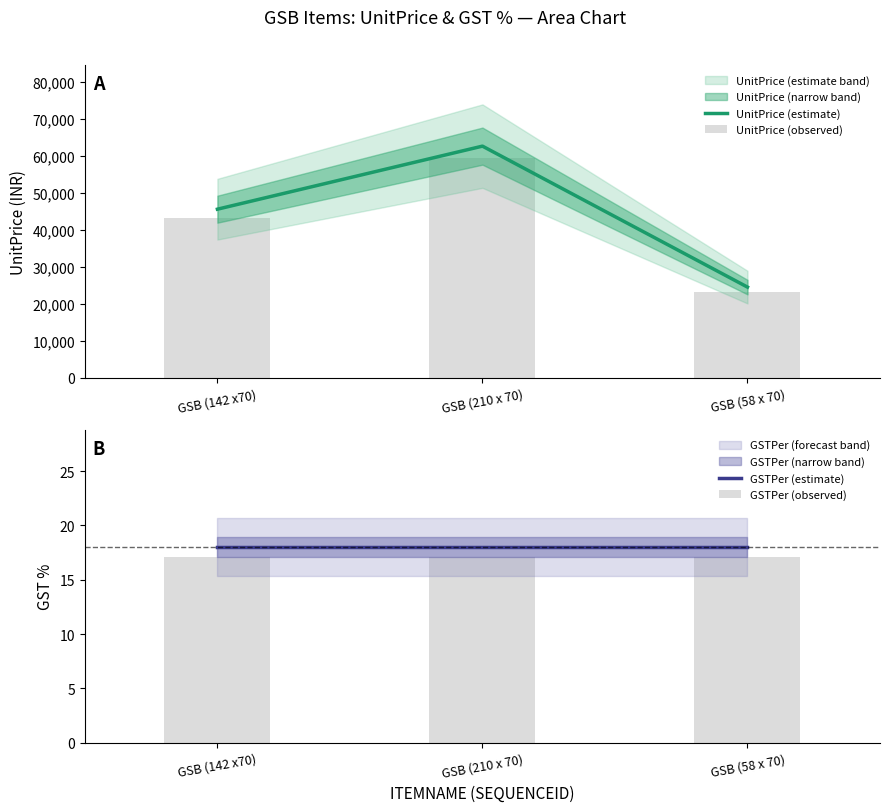

Rank the categories by UnitPrice (estimate) value from lowest to highest.

GSB (58 x 70), GSB (142 x70), GSB (210 x 70)